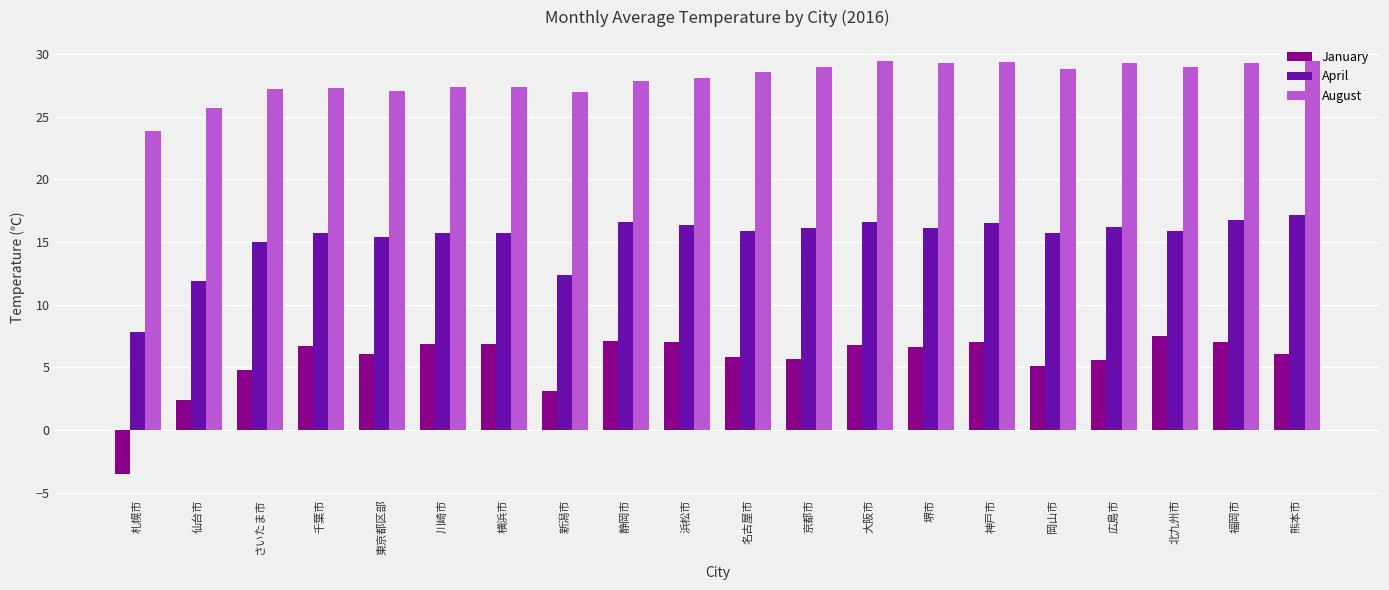

Which series has the widest spread of values?

January